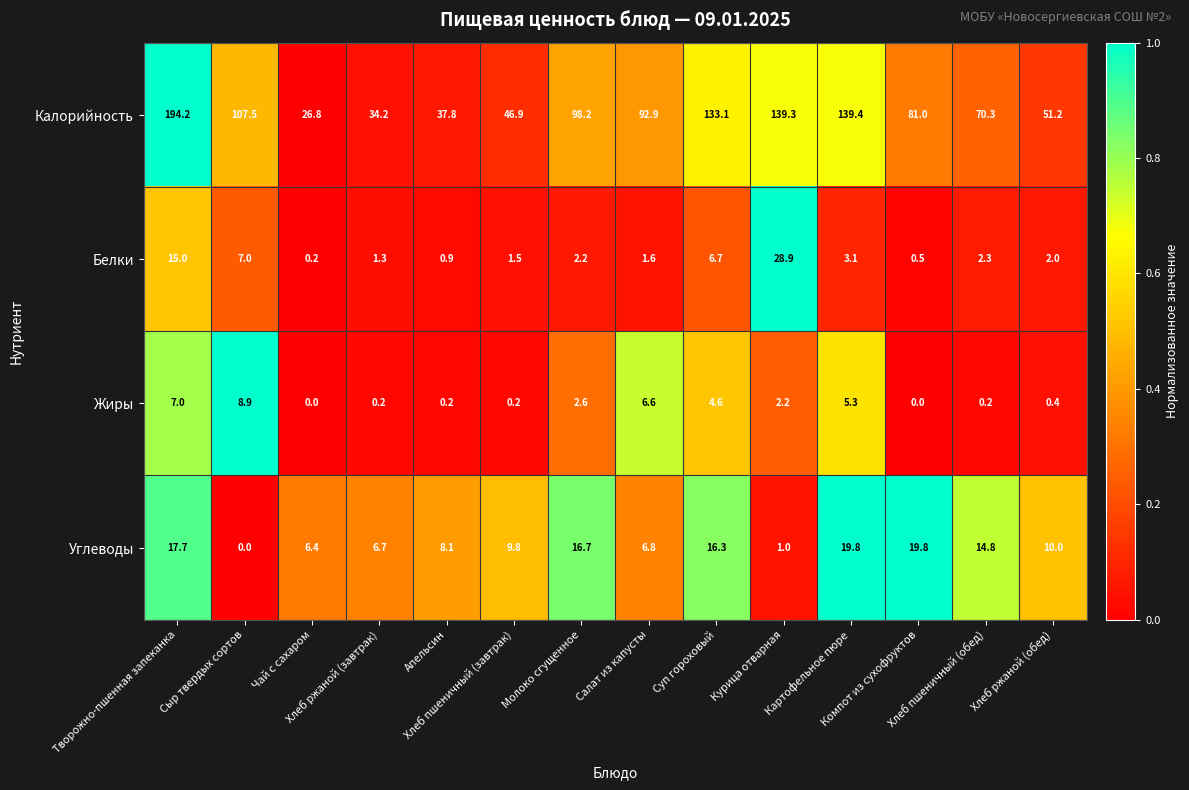

How many distinct data groups are displayed?

4